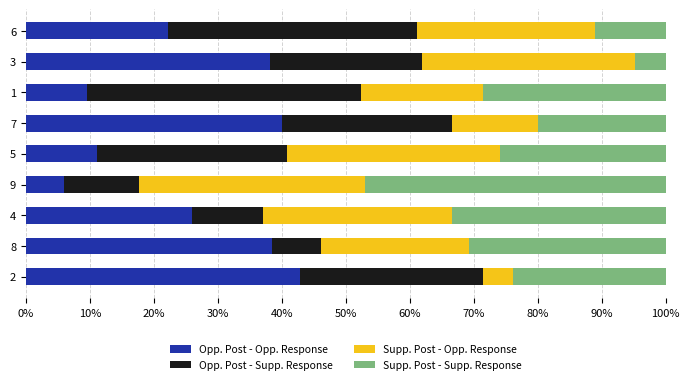

The Opp. Post - Opp. Response series shows 42.9 at 2. True or false?

True